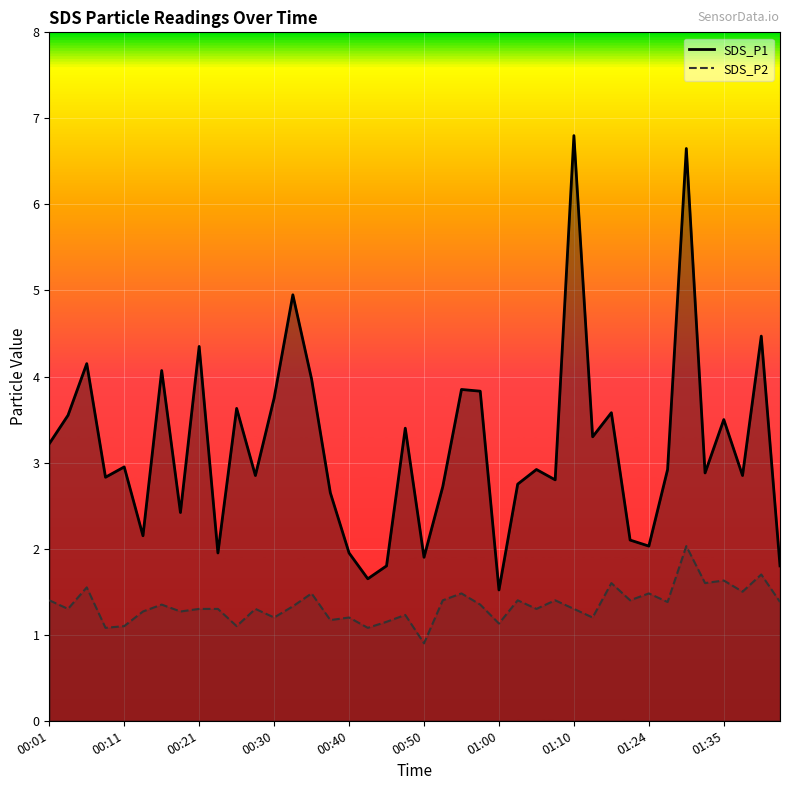

True or false: SDS_P1 line and SDS_P2 line cross at least once.

False